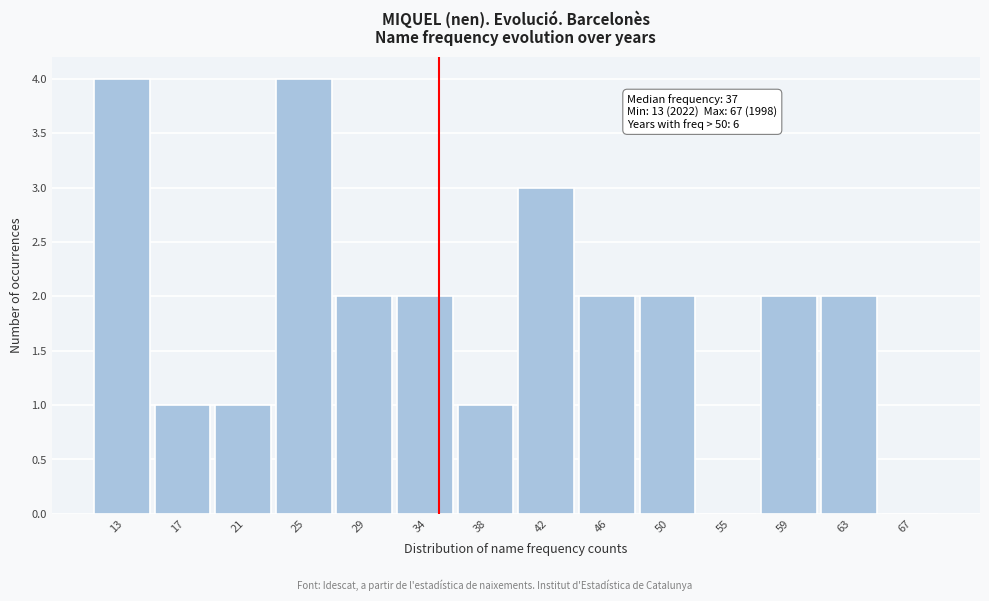

Reading right to left, extract all data points from this chart.

67=0	63=2	59=2	55=0	50=2	46=2	42=3	38=1	34=2	29=2	25=4	21=1	17=1	13=4